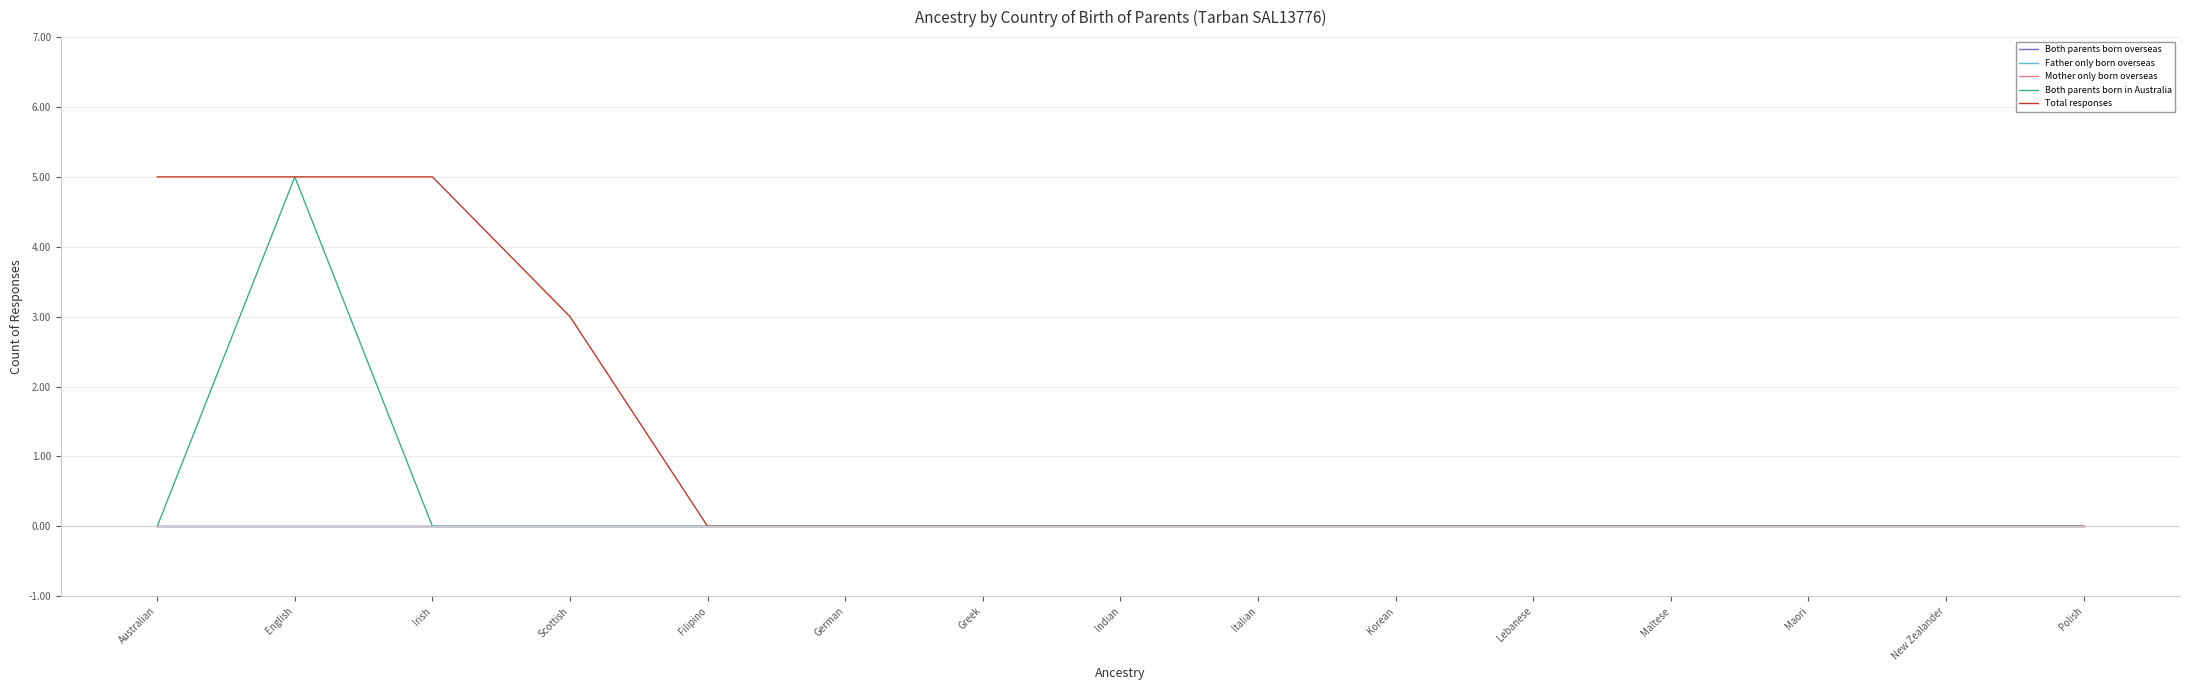

Is the value of Father only born overseas at Polish greater than the value of Mother only born overseas at Korean?

No